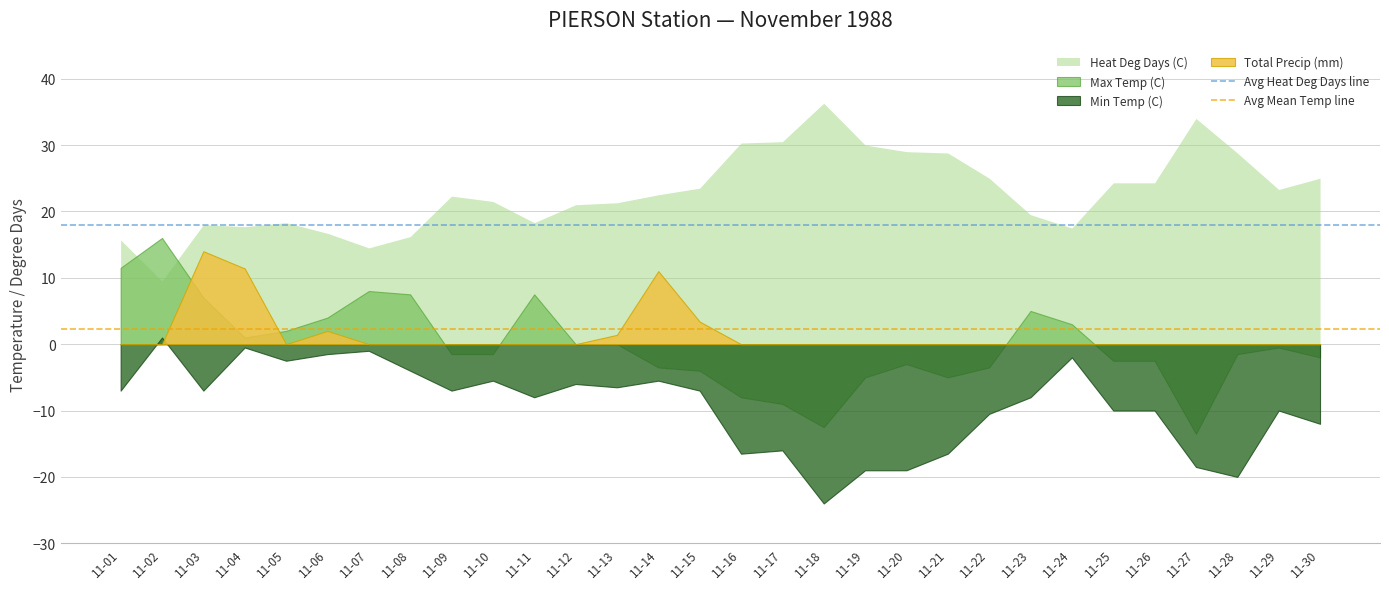

What is the minimum value for Avg Heat Deg Days line?

18.0